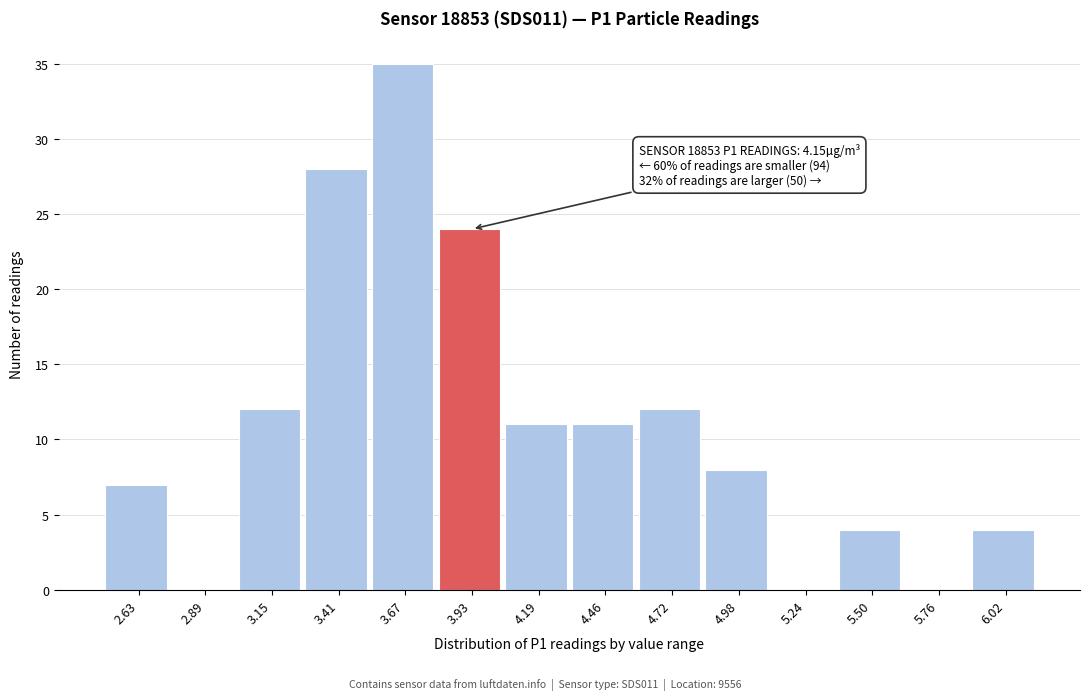

Reading right to left, list all the values displayed in this chart.

6.02=4	5.76=0	5.50=4	5.24=0	4.98=8	4.72=12	4.46=11	4.19=11	3.93=24	3.67=35	3.41=28	3.15=12	2.89=0	2.63=7